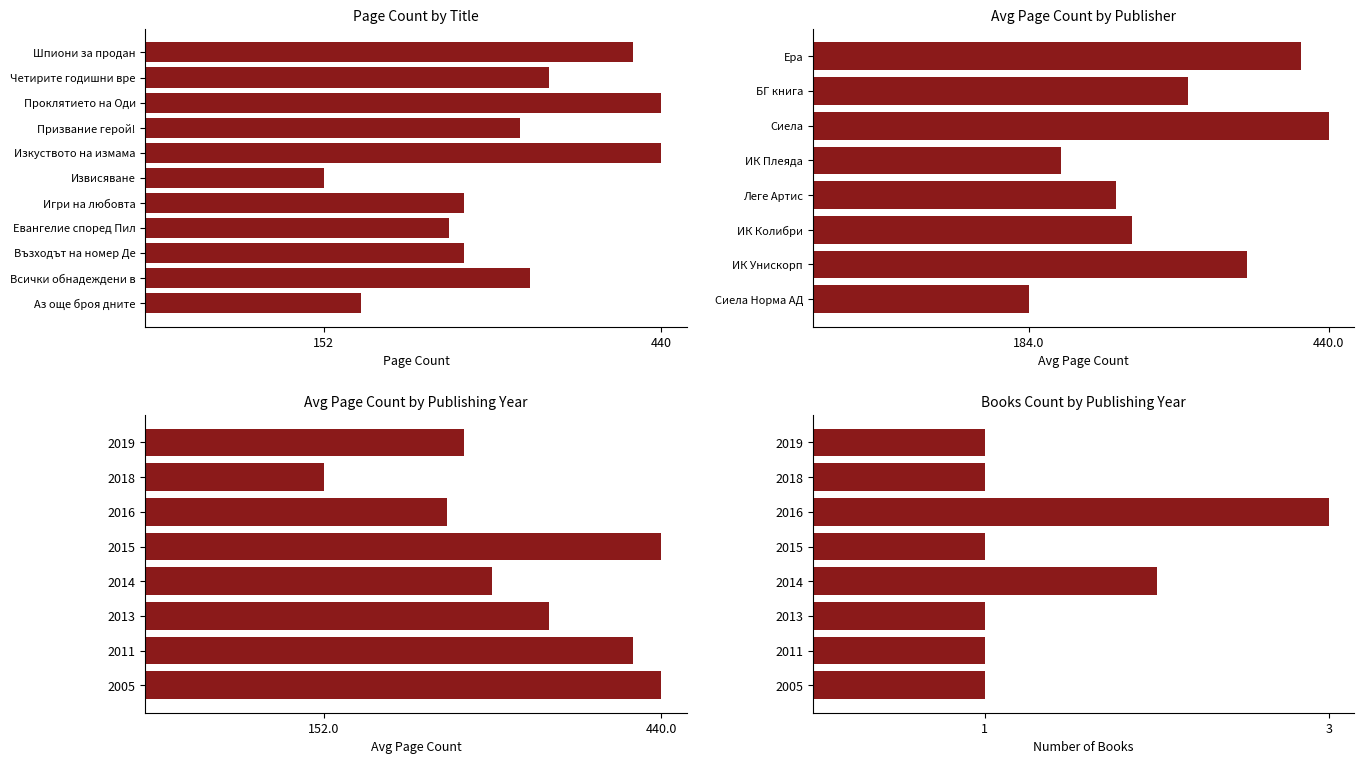

Approximately how many times larger is the value at Изкуството на измама compared to Шпиони за продан?

1.1